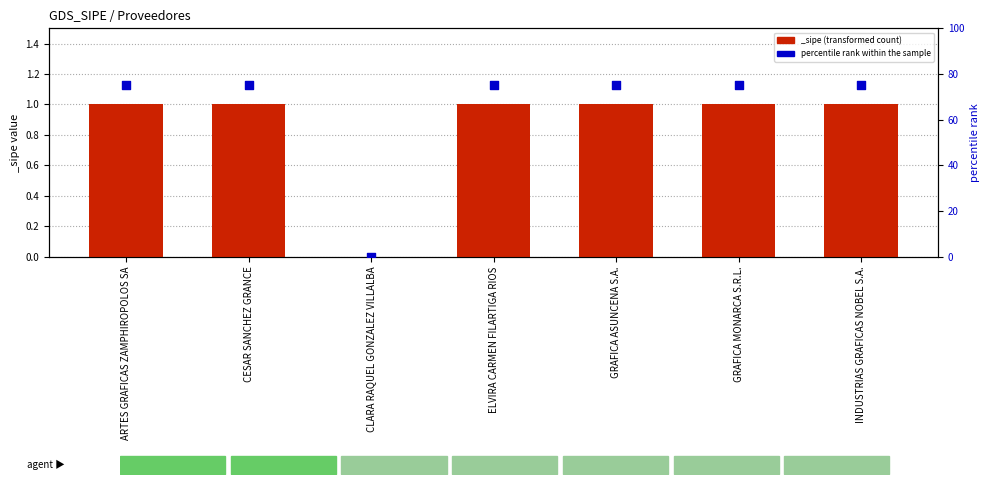

Which has a higher value, ELVIRA CARMEN FILARTIGA RIOS or ARTES GRAFICAS ZAMPHIROPOLOS SA?

ELVIRA CARMEN FILARTIGA RIOS